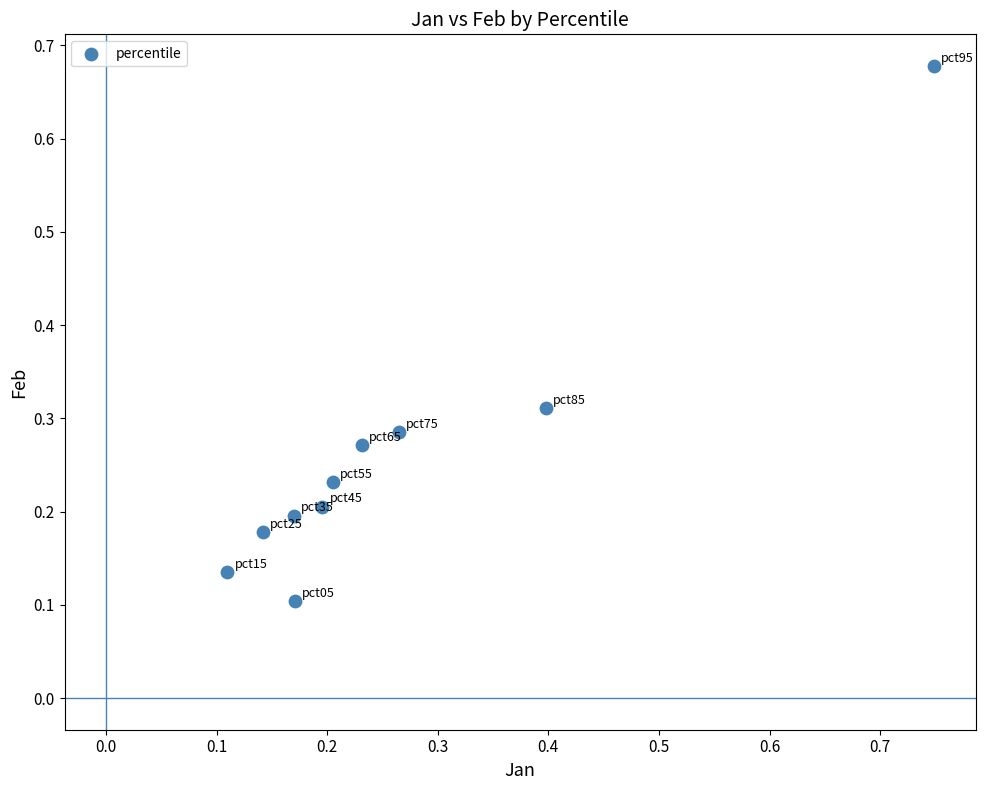

What is the range of X values (max minus min)?

0.6